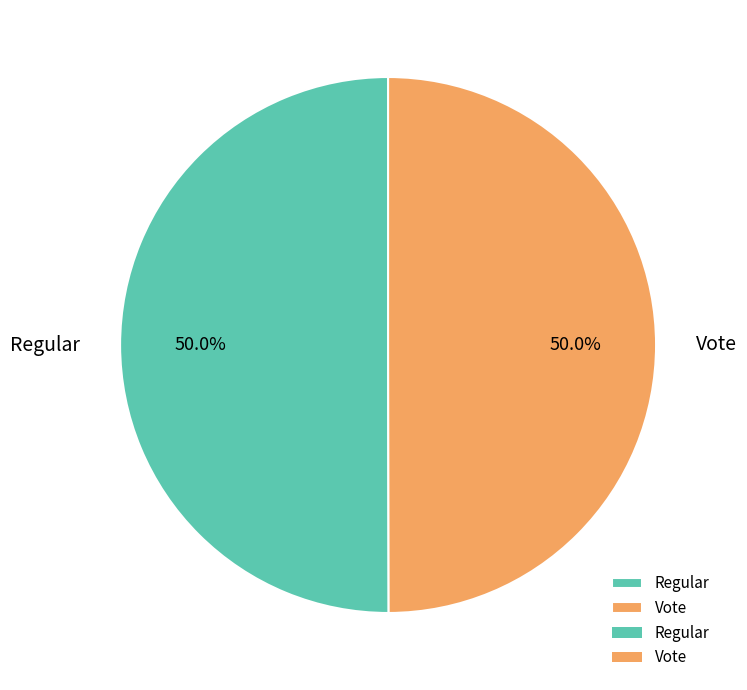

How much of the chart is everything except Vote?

50.0%